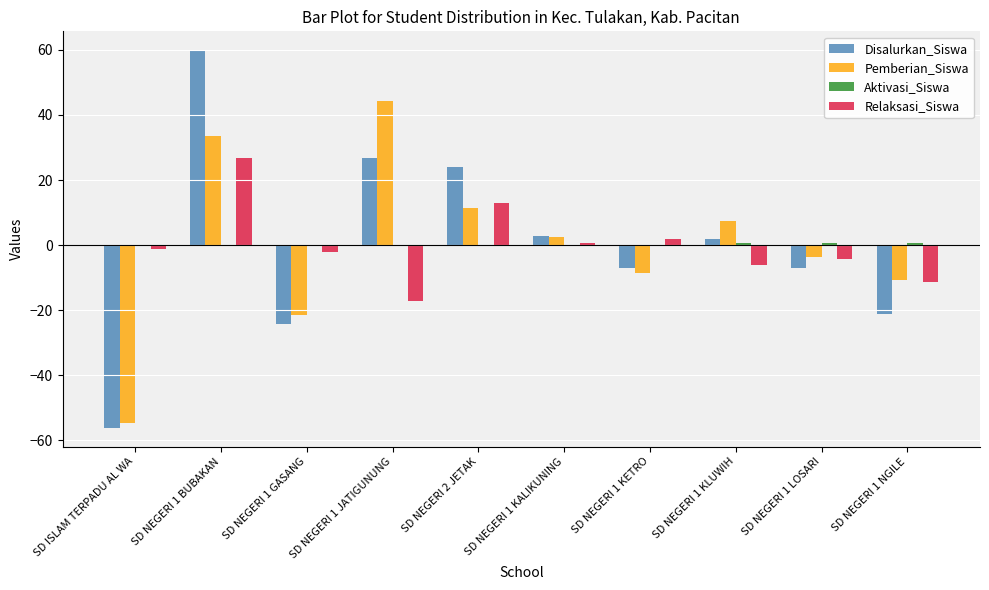

Which series changed the most between SD ISLAM TERPADU AL WA and SD NEGERI 1 KETRO?

Disalurkan_Siswa